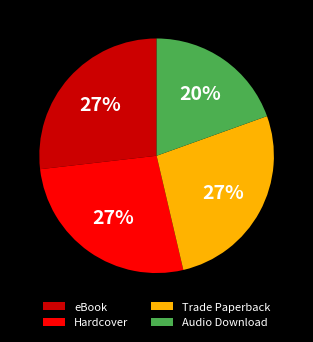

Count the number of slices in the pie.

4